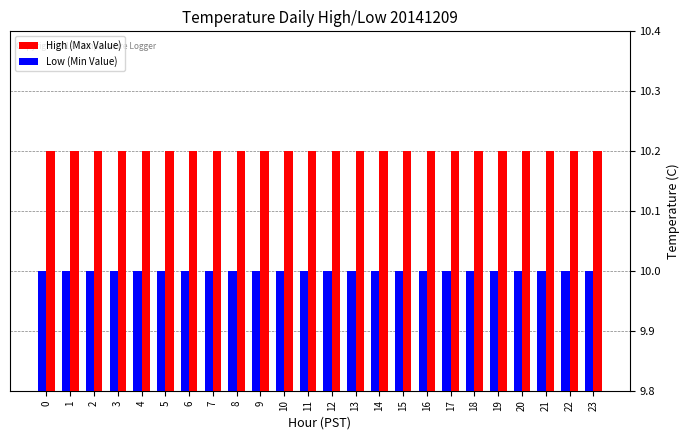

What is the value of the Low (Min Value) bar at the 17th from the left?

10.0